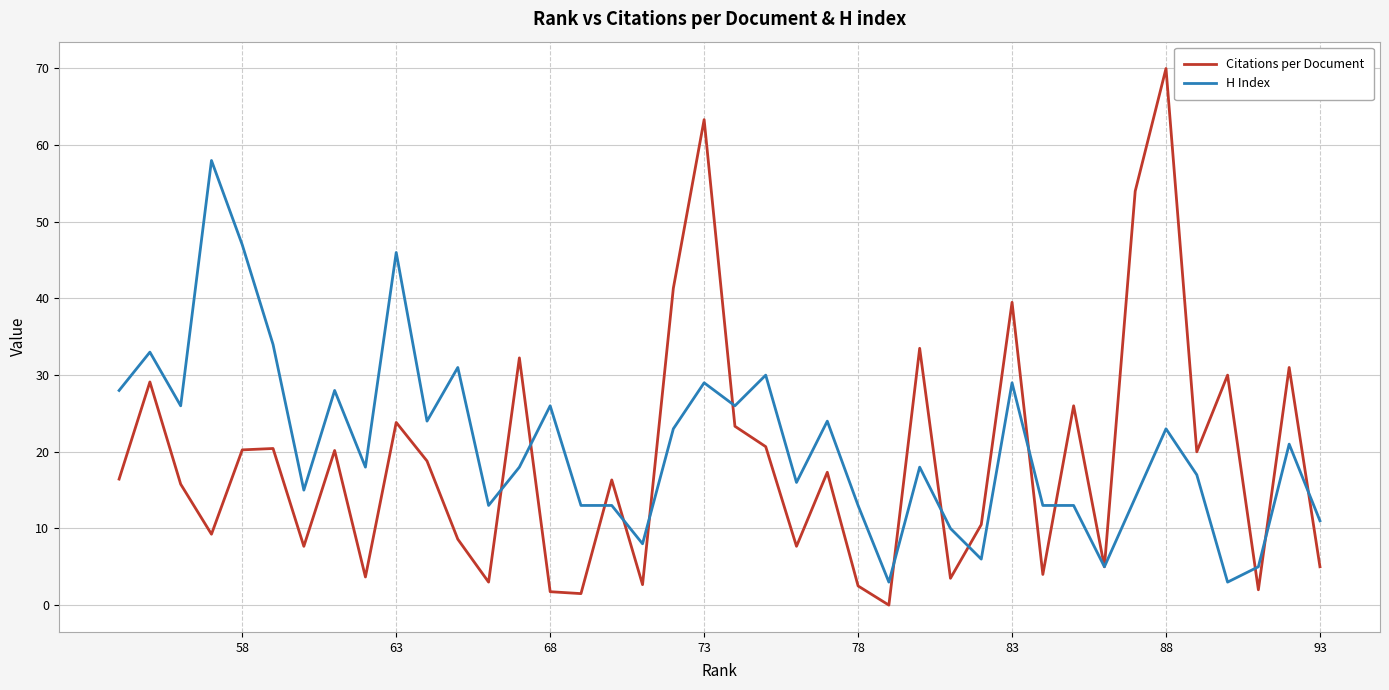

True or false: H Index has a value of 0.7 at 14.

False